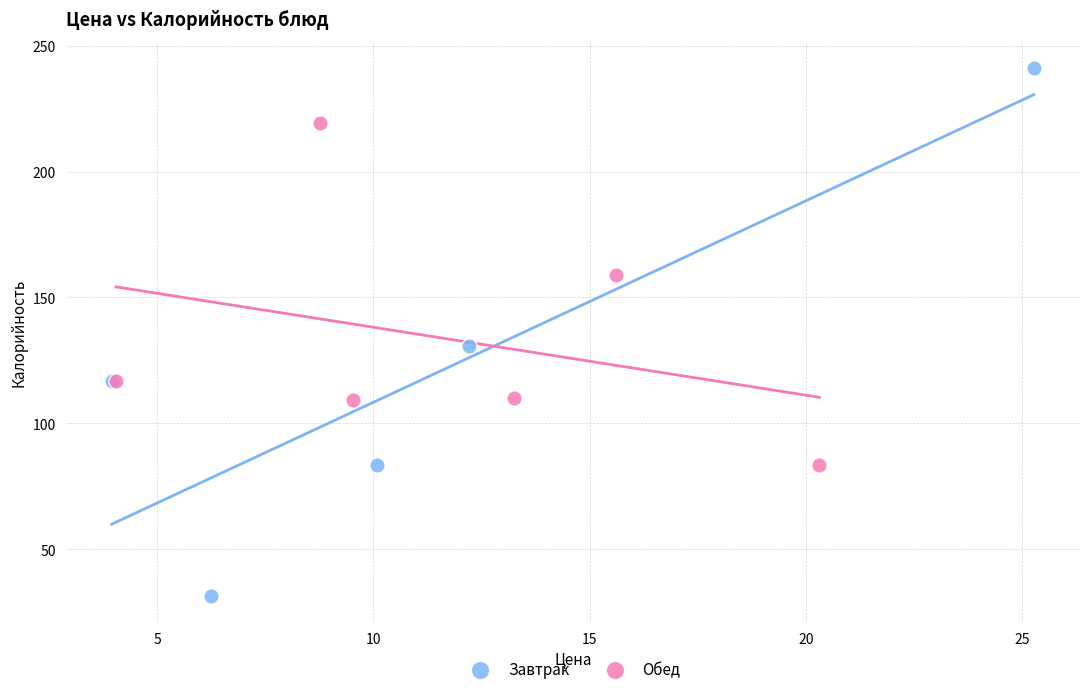

Which series has the widest spread of Y values?

Завтрак